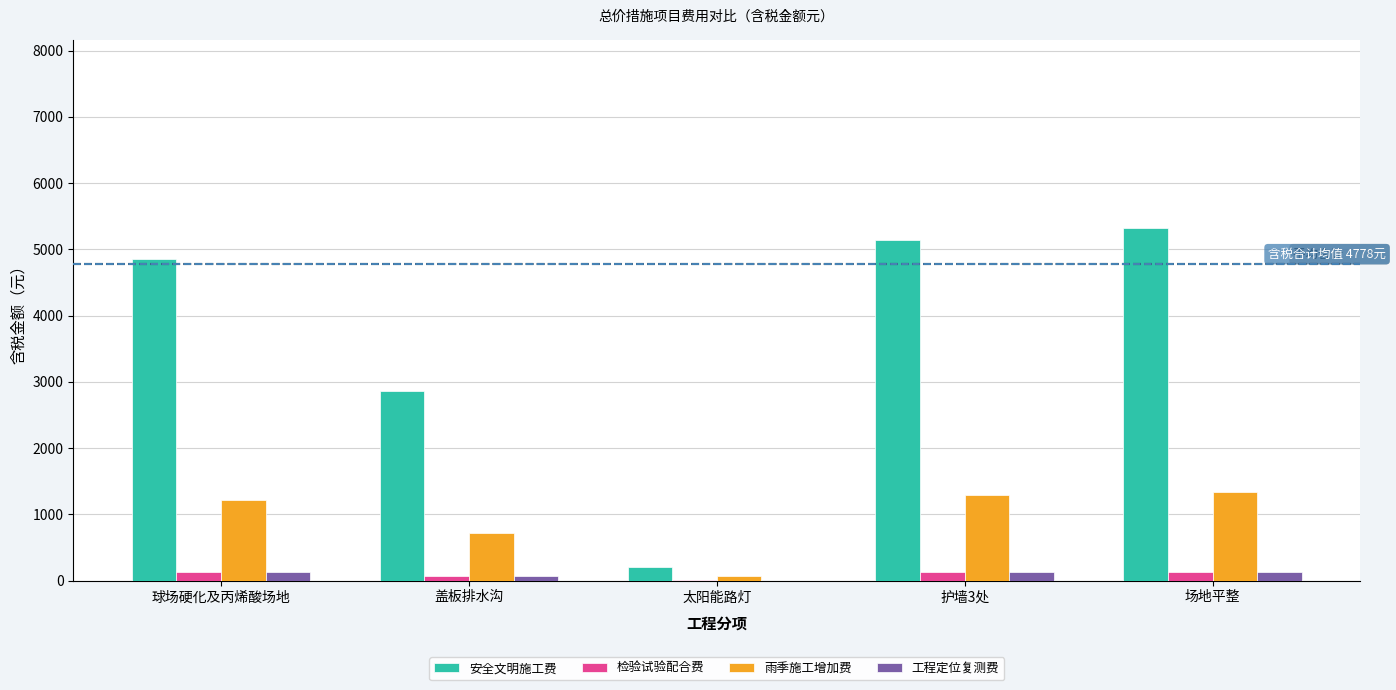

What is the maximum value for 雨季施工增加费?

1329.0